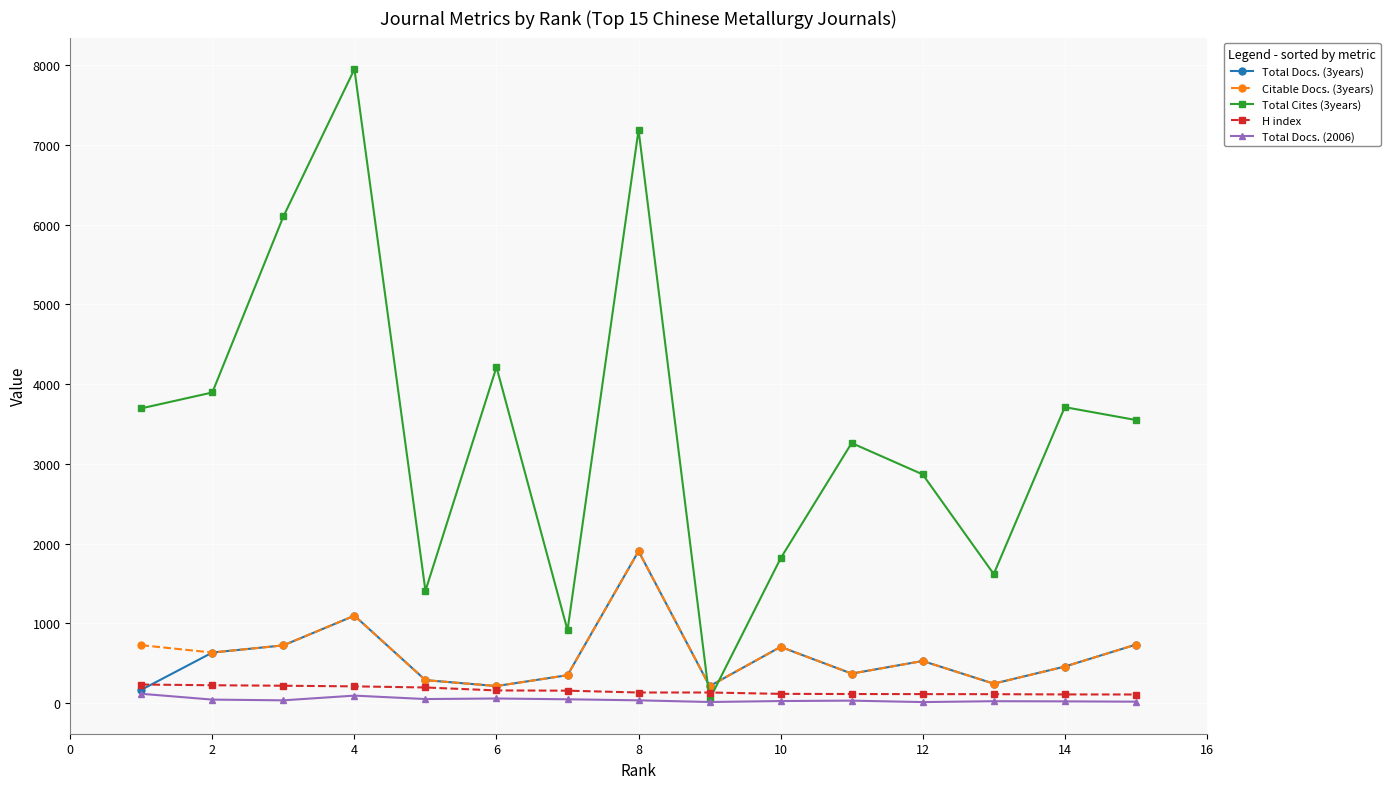

Which series has the largest range (max minus min)?

Total Cites (3years)